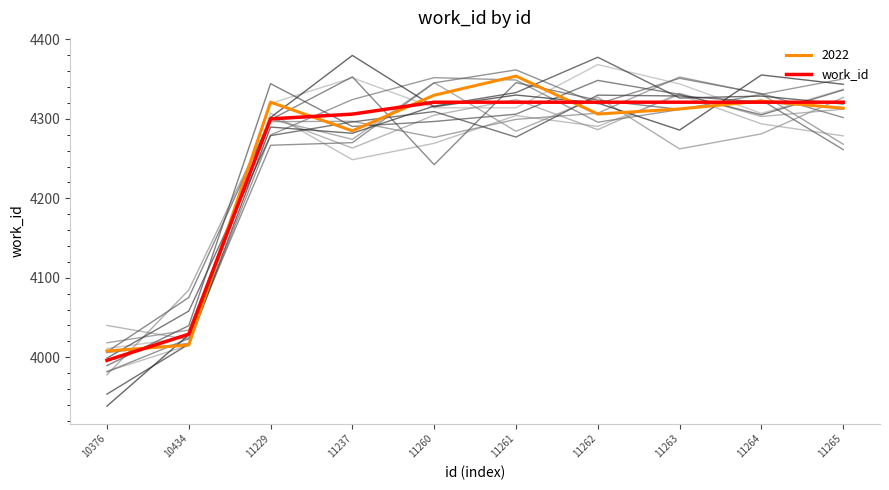

Which has a higher value, 11264 or 11263?

11264